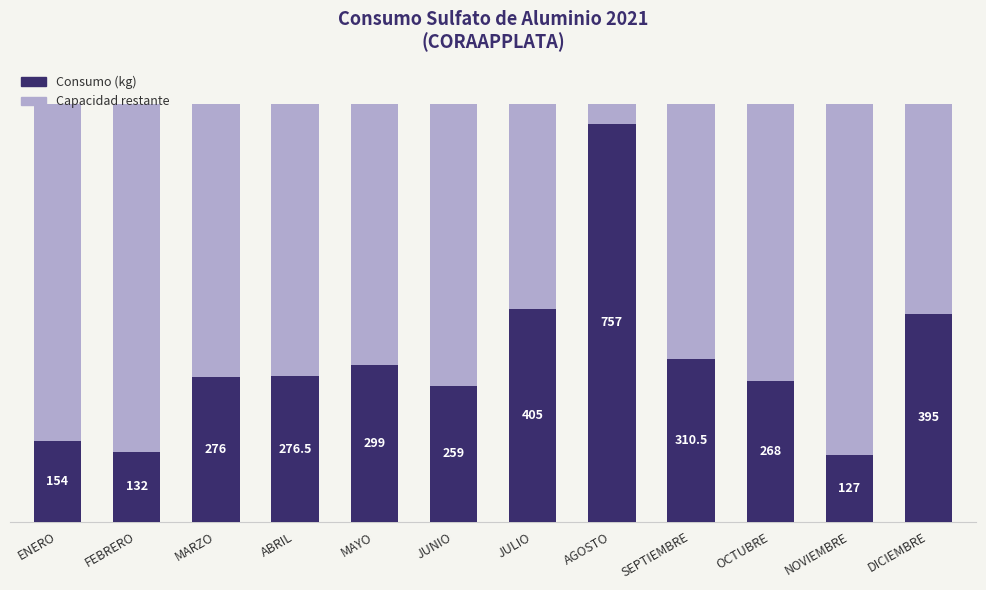

What is the label of the 2nd bar from the right?

NOVIEMBRE